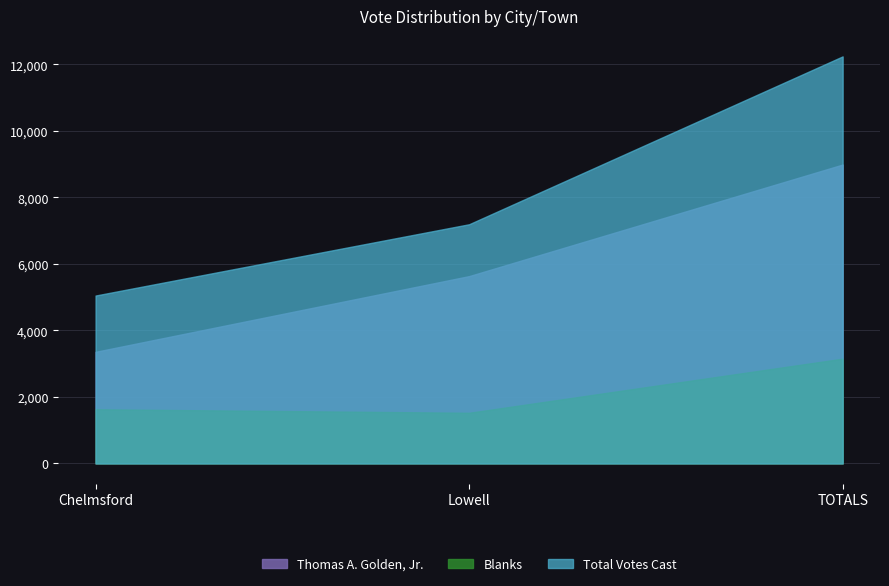

True or false: Blanks has a value of 1628 at Chelmsford.

True